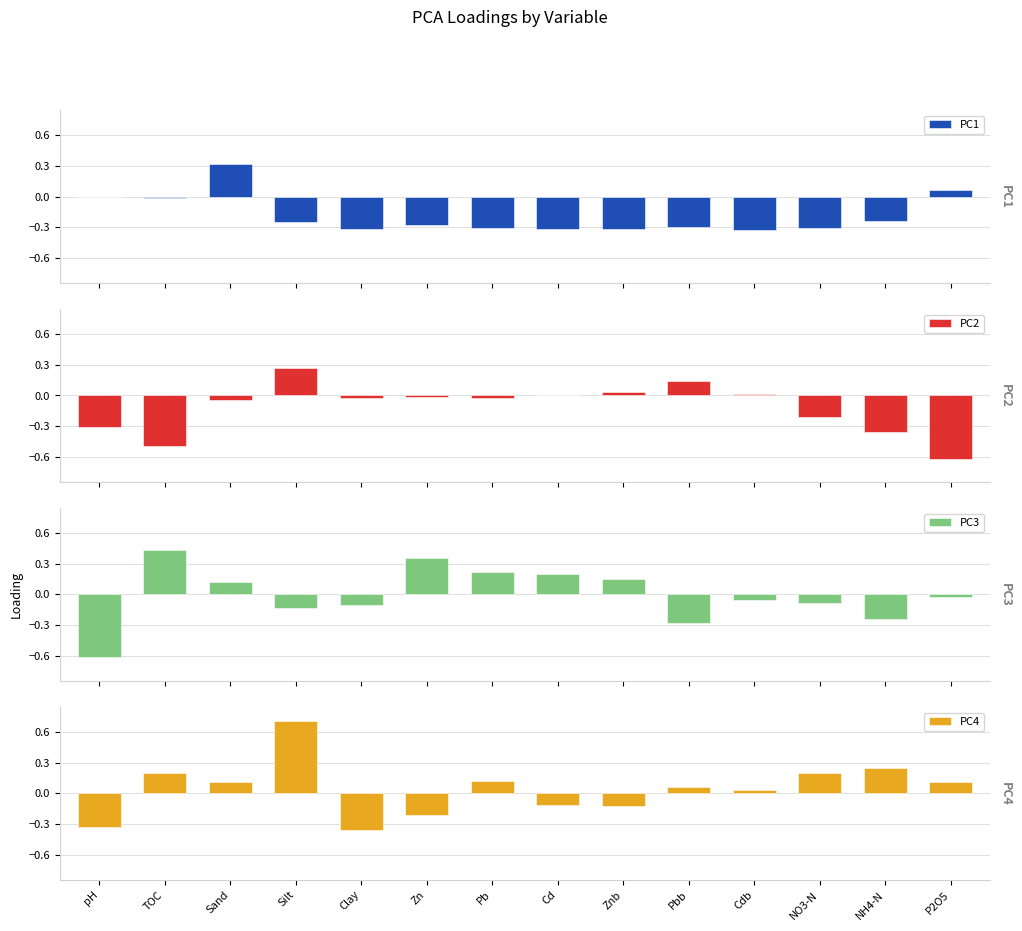

What is the label of the 5th bar from the right?

Pbb